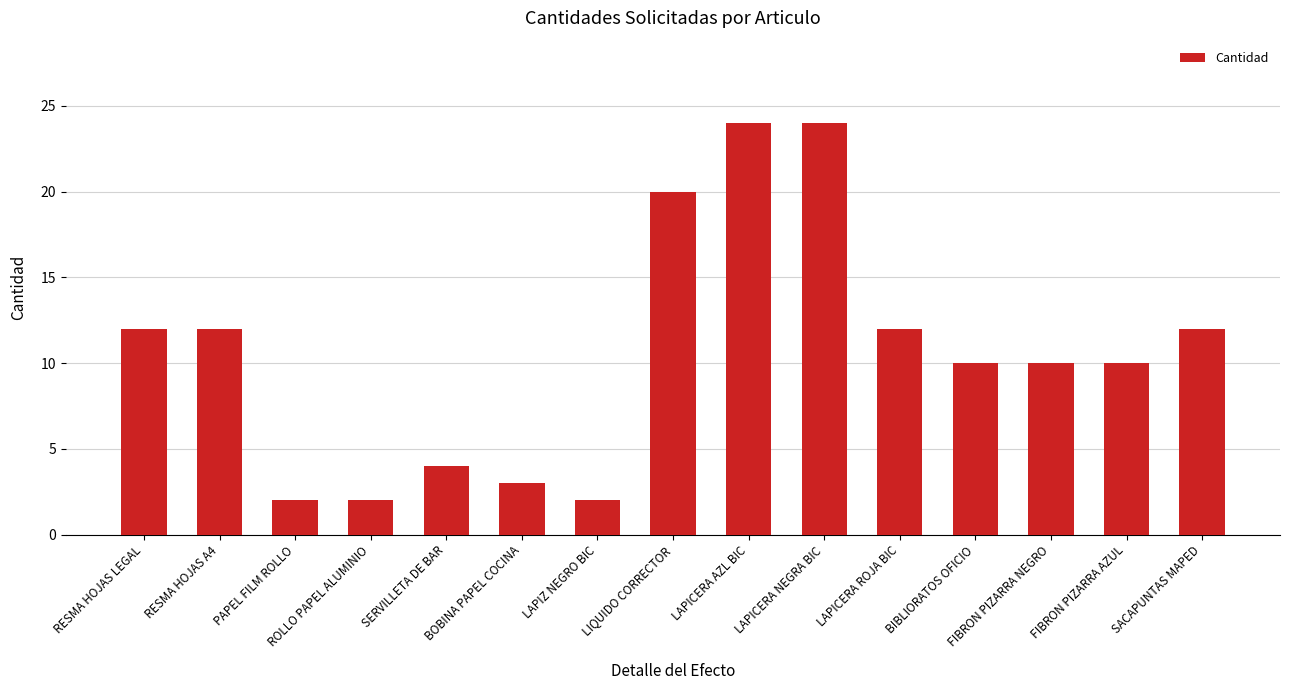

True or false: the data shows 2 at ROLLO PAPEL ALUMINIO.

True